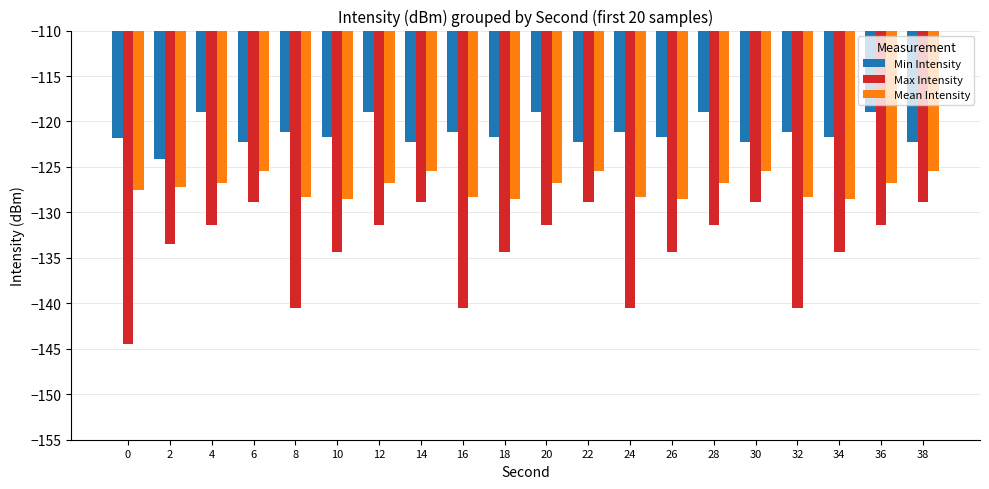

List the series in order of their peak value, lowest first.

Max Intensity, Mean Intensity, Min Intensity